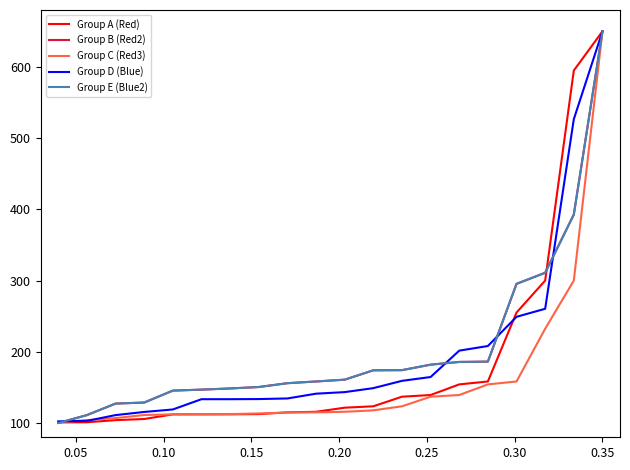

Does the chart display data point markers on the line(s)?

No